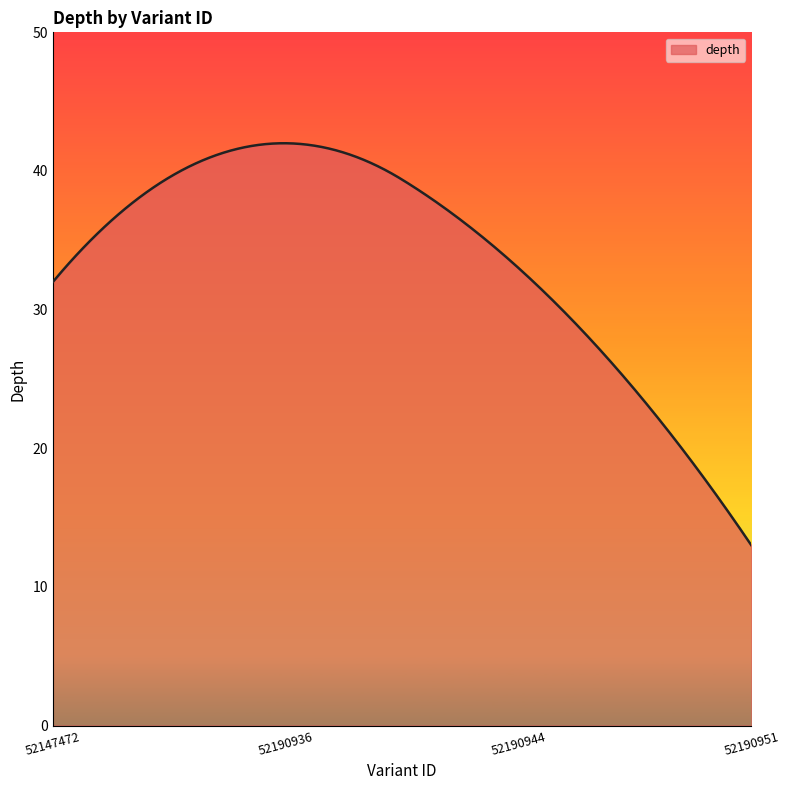

What is the greatest value displayed?

42.0